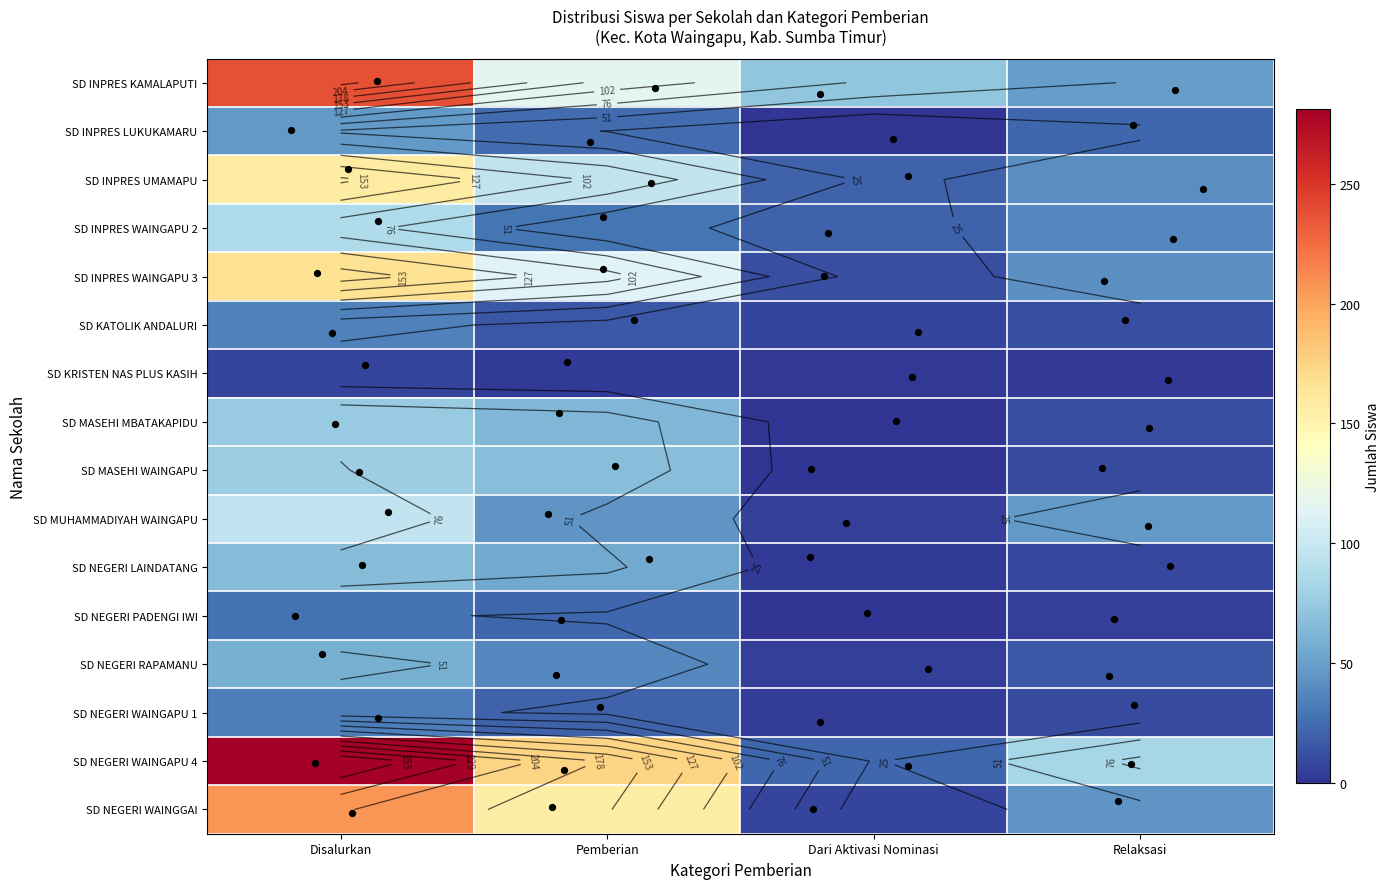

Which has a higher value, Relaksasi or Disalurkan?

Disalurkan